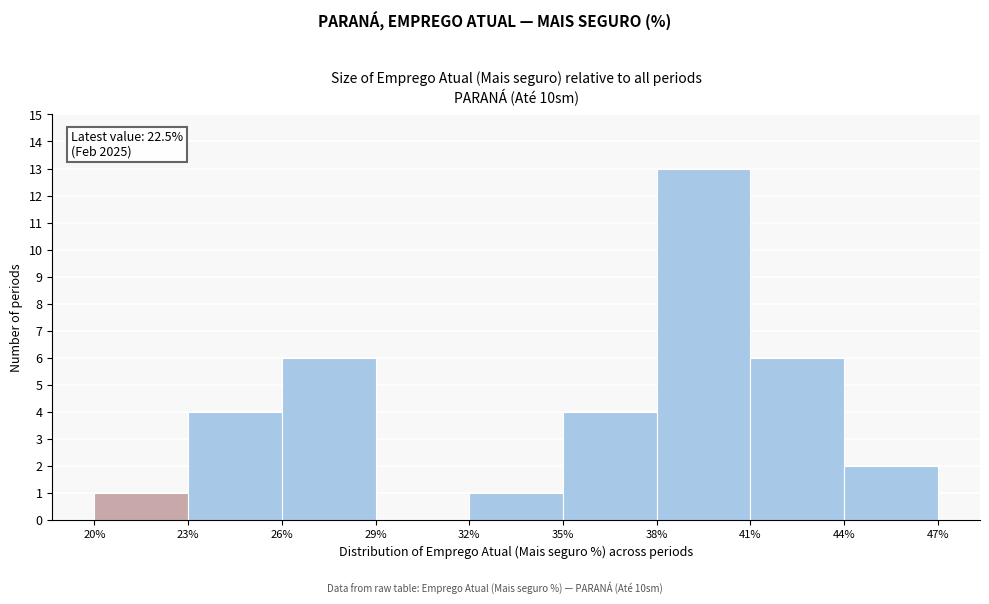

Over which range of the x-axis is the bar tallest?

38% to 41%